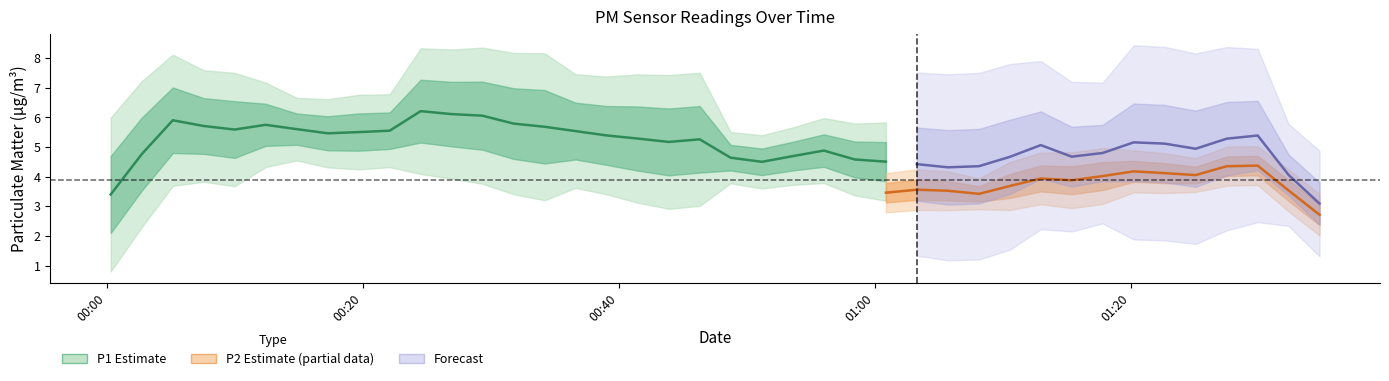

Between 34 and 23, which is larger?

34